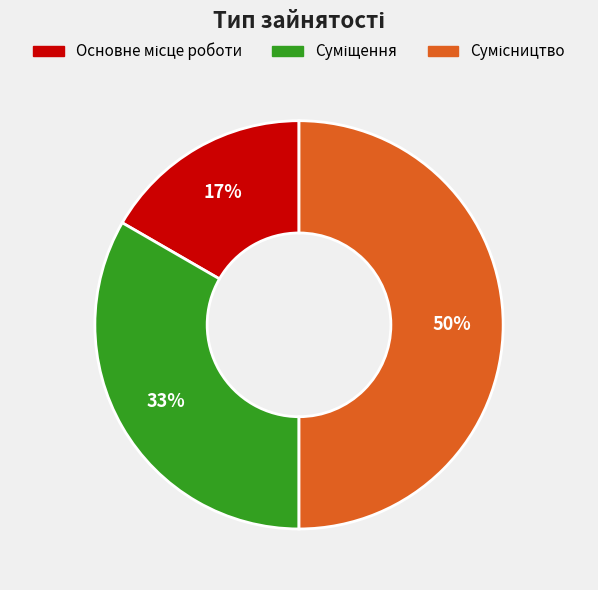

To the nearest percent, what is the difference between the largest and smallest slice percentages?

33%